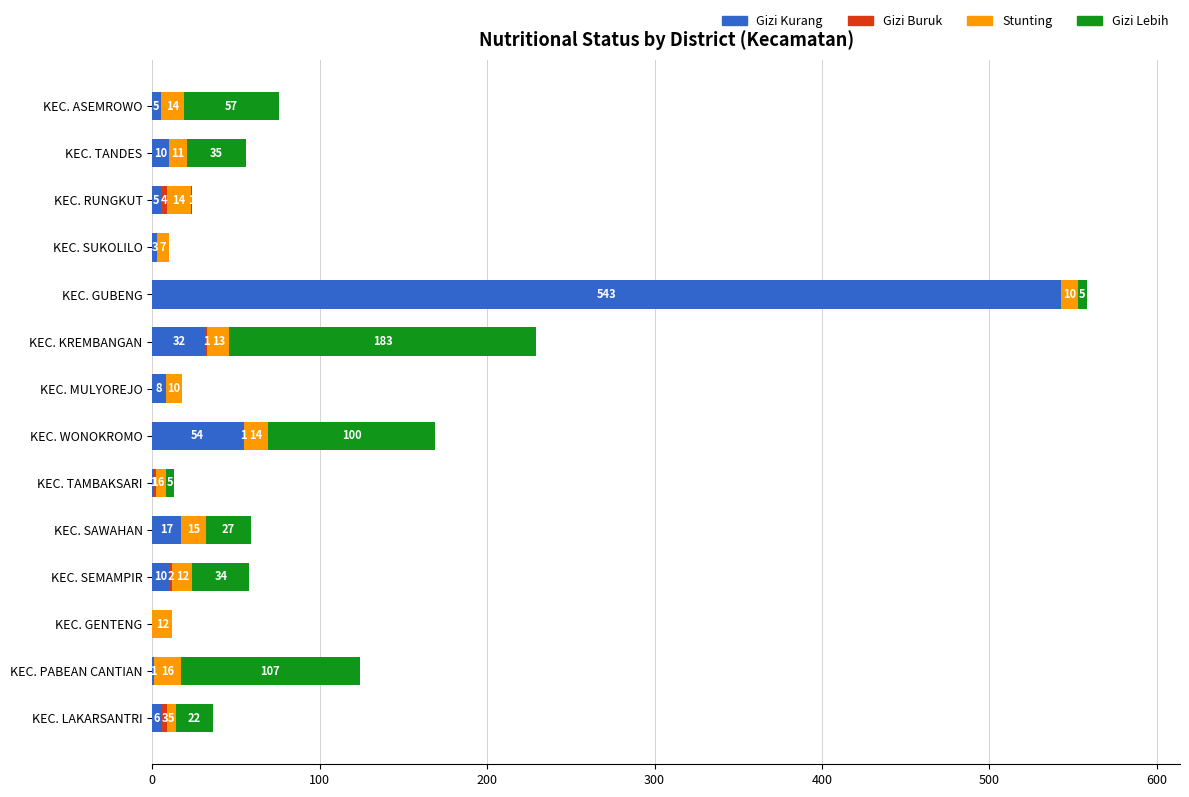

How many categories are shown in the chart?

14